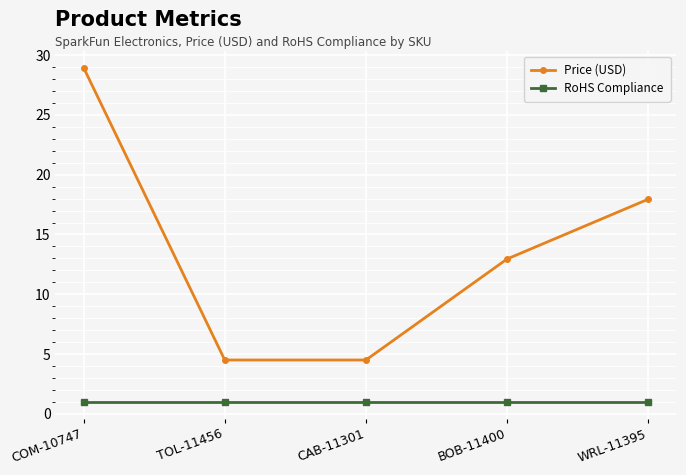

What is the label of the 3rd point from the right?

CAB-11301